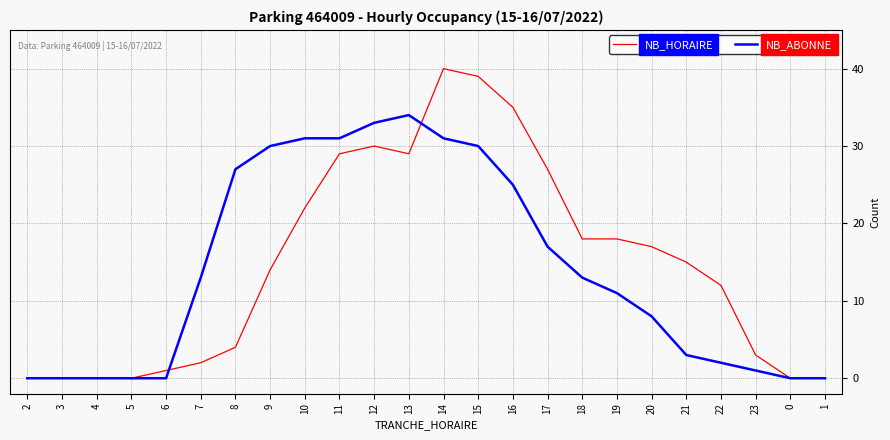

What is the difference between the NB_HORAIRE values at 16 and 18?

17